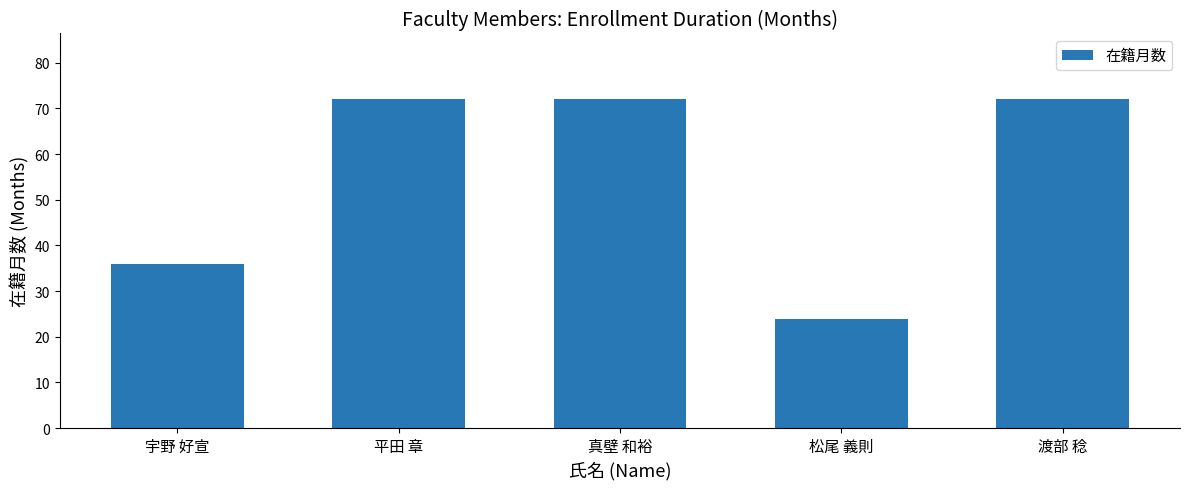

What is the label of the 5th bar from the left?

渡部 稔